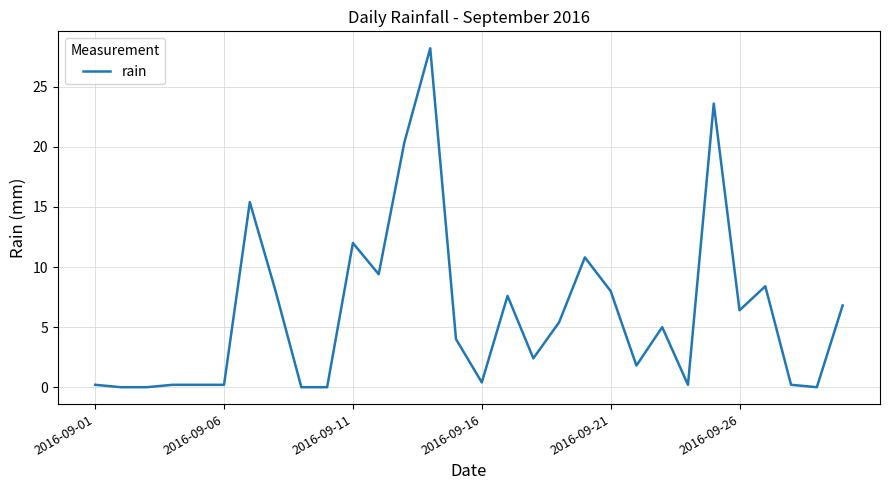

What is the greatest value displayed?

28.2